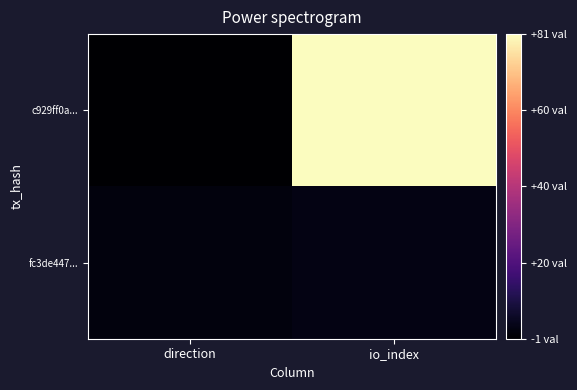

Reading left to right, what are all the values shown in this chart?

c929ff0a...: direction=-1	io_index=81
fc3de447...: direction=1	io_index=2